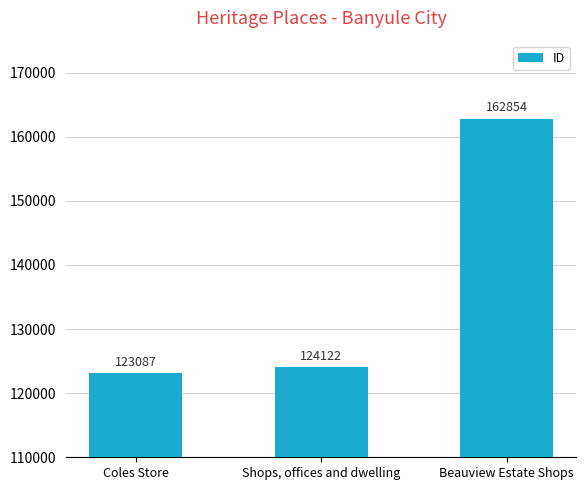

What is the difference between the values at Shops, offices and dwelling and Coles Store?

1035